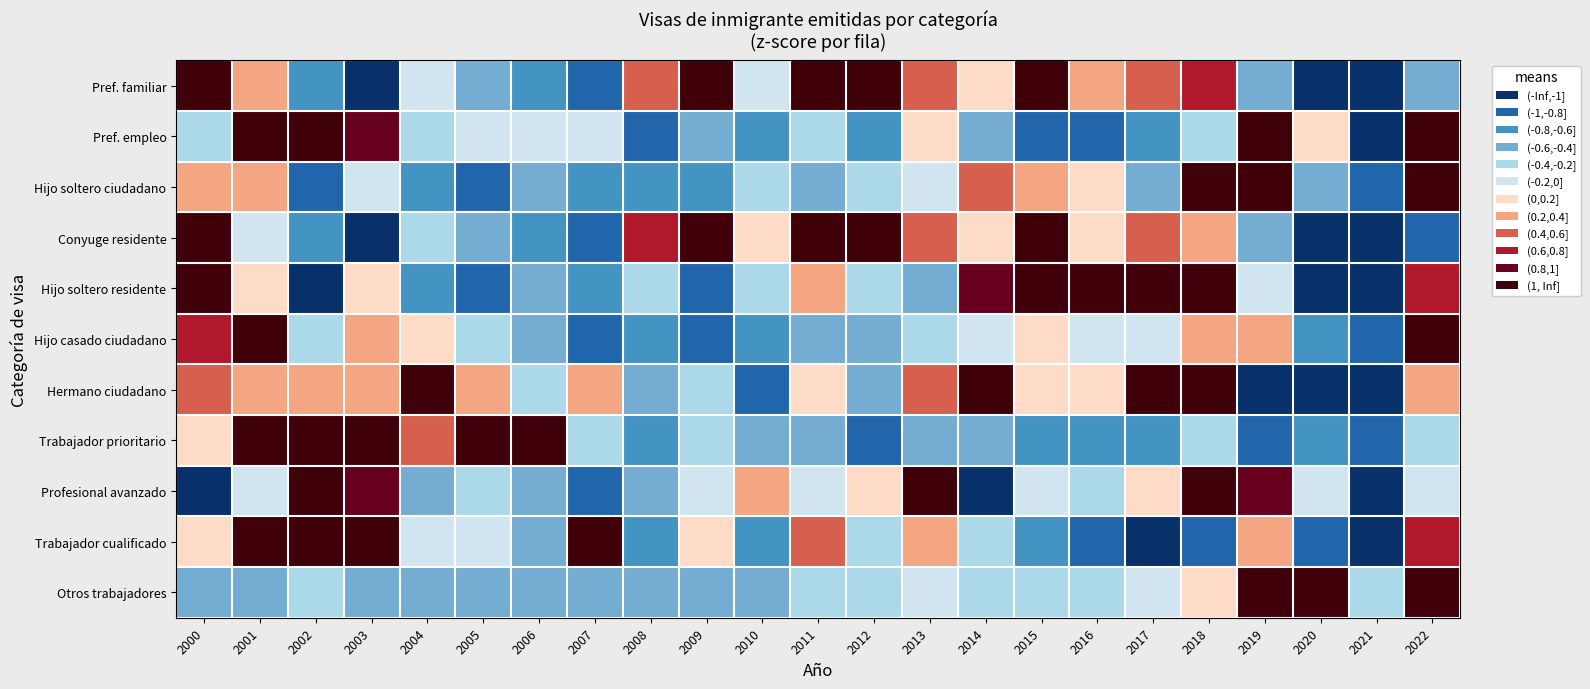

Reading left to right, transcribe all the data shown in this chart.

Pref. familiar: 2000=2.0	2001=0.3	2002=-0.8	2003=-1.3	2004=-0.1	2005=-0.4	2006=-0.8	2007=-0.9	2008=0.4	2009=1.2	2010=-0.2	2011=1.2	2012=1.1	2013=0.4	2014=0.2	2015=1.0	2016=0.2	2017=0.5	2018=0.6	2019=-0.4	2020=-2.0	2021=-1.8	2022=-0.4
Pref. empleo: 2000=-0.3	2001=1.9	2002=1.2	2003=0.8	2004=-0.2	2005=-0.2	2006=-0.0	2007=-0.1	2008=-0.9	2009=-0.4	2010=-0.8	2011=-0.3	2012=-0.6	2013=0.1	2014=-0.5	2015=-0.8	2016=-0.9	2017=-0.8	2018=-0.3	2019=1.3	2020=0.1	2021=-1.3	2022=2.0
Hijo soltero ciudadano: 2000=0.4	2001=0.2	2002=-1.0	2003=-0.0	2004=-0.6	2005=-0.9	2006=-0.6	2007=-0.7	2008=-0.6	2009=-0.7	2010=-0.4	2011=-0.5	2012=-0.4	2013=-0.2	2014=0.5	2015=0.4	2016=0.1	2017=-0.4	2018=2.0	2019=1.5	2020=-0.5	2021=-0.9	2022=2.0
Conyuge residente: 2000=2.0	2001=-0.1	2002=-0.7	2003=-1.5	2004=-0.3	2005=-0.4	2006=-0.7	2007=-0.9	2008=0.6	2009=1.4	2010=0.0	2011=1.4	2012=1.3	2013=0.4	2014=0.0	2015=1.0	2016=0.2	2017=0.4	2018=0.3	2019=-0.4	2020=-1.8	2021=-1.6	2022=-0.8
Hijo soltero residente: 2000=1.7	2001=0.1	2002=-1.8	2003=0.1	2004=-0.7	2005=-0.9	2006=-0.5	2007=-0.8	2008=-0.4	2009=-0.8	2010=-0.3	2011=0.4	2012=-0.4	2013=-0.5	2014=1.0	2015=1.2	2016=1.6	2017=1.7	2018=1.2	2019=-0.1	2020=-1.4	2021=-1.2	2022=0.7
Hijo casado ciudadano: 2000=0.7	2001=2.0	2002=-0.3	2003=0.3	2004=0.2	2005=-0.2	2006=-0.6	2007=-0.9	2008=-0.7	2009=-0.9	2010=-0.8	2011=-0.5	2012=-0.5	2013=-0.3	2014=-0.2	2015=0.1	2016=-0.1	2017=-0.1	2018=0.4	2019=0.2	2020=-0.7	2021=-0.8	2022=2.0
Hermano ciudadano: 2000=0.5	2001=0.2	2002=0.2	2003=0.3	2004=1.7	2005=0.3	2006=-0.2	2007=0.3	2008=-0.5	2009=-0.3	2010=-1.0	2011=0.0	2012=-0.5	2013=0.5	2014=1.0	2015=0.1	2016=0.2	2017=1.2	2018=1.5	2019=-1.0	2020=-2.0	2021=-2.0	2022=0.3
Trabajador prioritario: 2000=0.1	2001=2.0	2002=1.5	2003=1.6	2004=0.5	2005=1.0	2006=1.5	2007=-0.2	2008=-0.6	2009=-0.3	2010=-0.6	2011=-0.5	2012=-0.8	2013=-0.4	2014=-0.5	2015=-0.7	2016=-0.7	2017=-0.7	2018=-0.3	2019=-0.8	2020=-0.7	2021=-0.9	2022=-0.3
Profesional avanzado: 2000=-1.4	2001=-0.1	2002=2.0	2003=1.0	2004=-0.5	2005=-0.2	2006=-0.6	2007=-1.0	2008=-0.5	2009=-0.1	2010=0.2	2011=-0.2	2012=0.1	2013=1.1	2014=-1.4	2015=-0.2	2016=-0.3	2017=0.1	2018=2.0	2019=0.9	2020=-0.2	2021=-1.6	2022=-0.1
Trabajador cualificado: 2000=0.1	2001=2.0	2002=2.0	2003=1.4	2004=-0.0	2005=-0.1	2006=-0.6	2007=1.2	2008=-0.6	2009=0.2	2010=-0.7	2011=0.5	2012=-0.2	2013=0.3	2014=-0.3	2015=-0.8	2016=-0.9	2017=-1.1	2018=-1.0	2019=0.3	2020=-1.0	2021=-1.7	2022=0.7
Otros trabajadores: 2000=-0.4	2001=-0.4	2002=-0.3	2003=-0.5	2004=-0.5	2005=-0.6	2006=-0.4	2007=-0.5	2008=-0.5	2009=-0.5	2010=-0.4	2011=-0.2	2012=-0.2	2013=-0.1	2014=-0.3	2015=-0.3	2016=-0.4	2017=-0.1	2018=0.1	2019=1.7	2020=1.1	2021=-0.3	2022=2.0